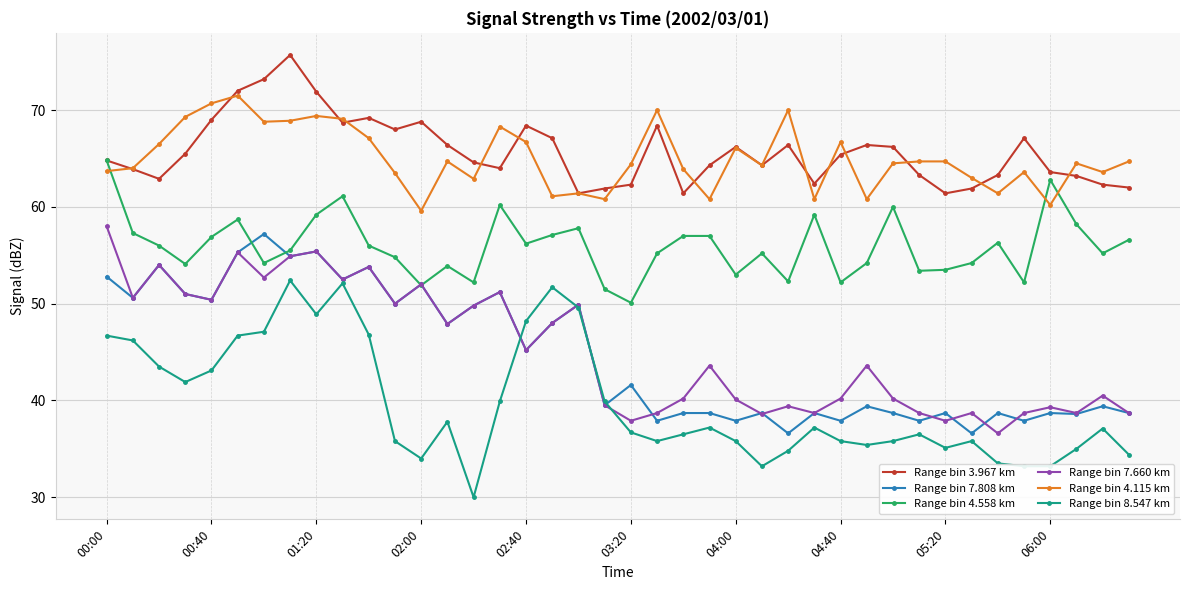

What is the value of the Range bin 8.547 km point at the 32nd from the left?

36.5